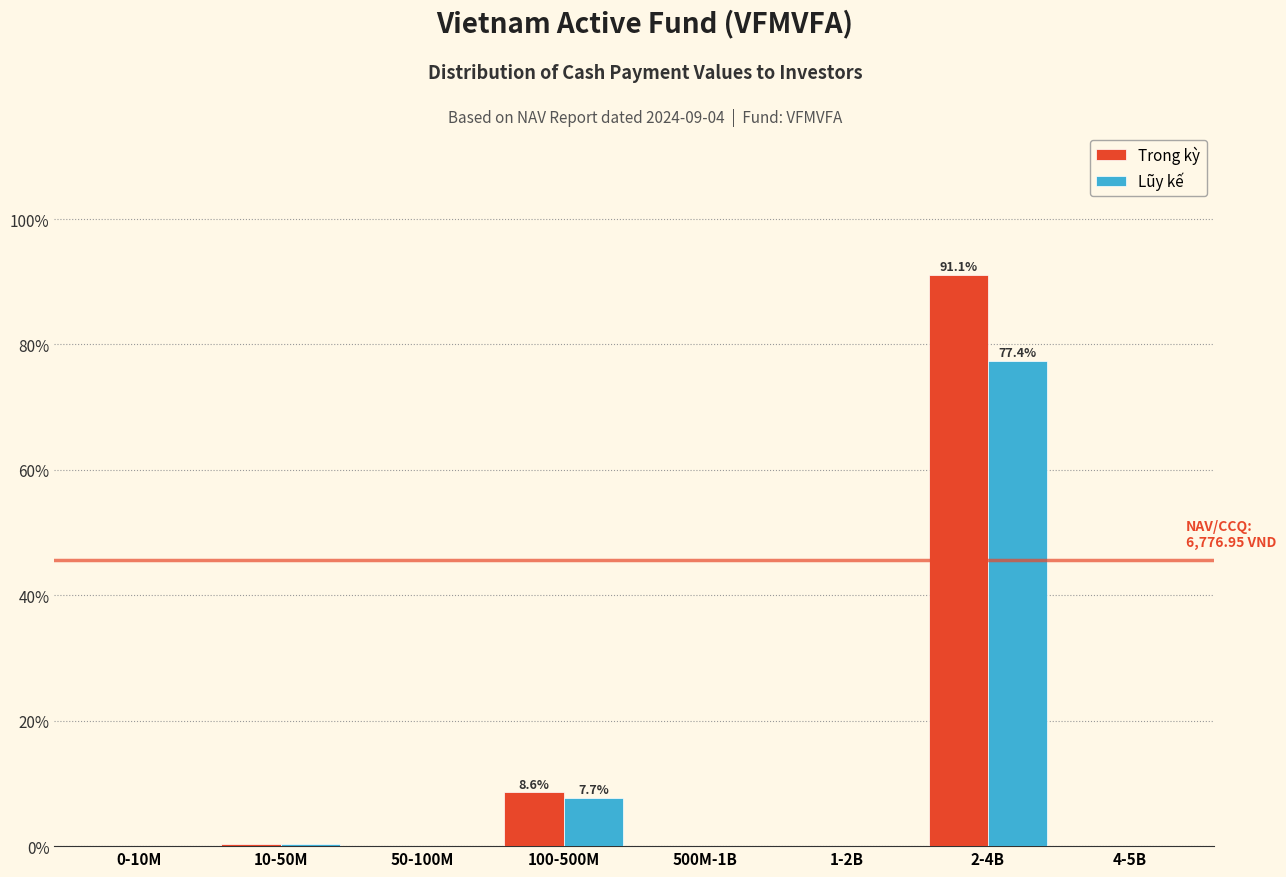

At which label is Trong kỳ closest to 45?

100-500M